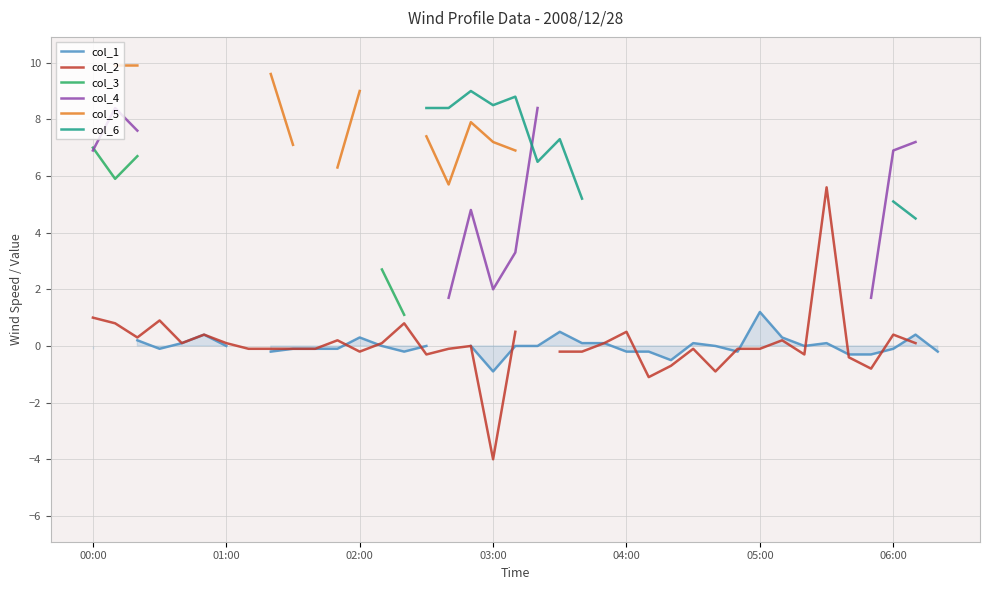

What is the spread (max minus min) of values at 03:00?

12.5